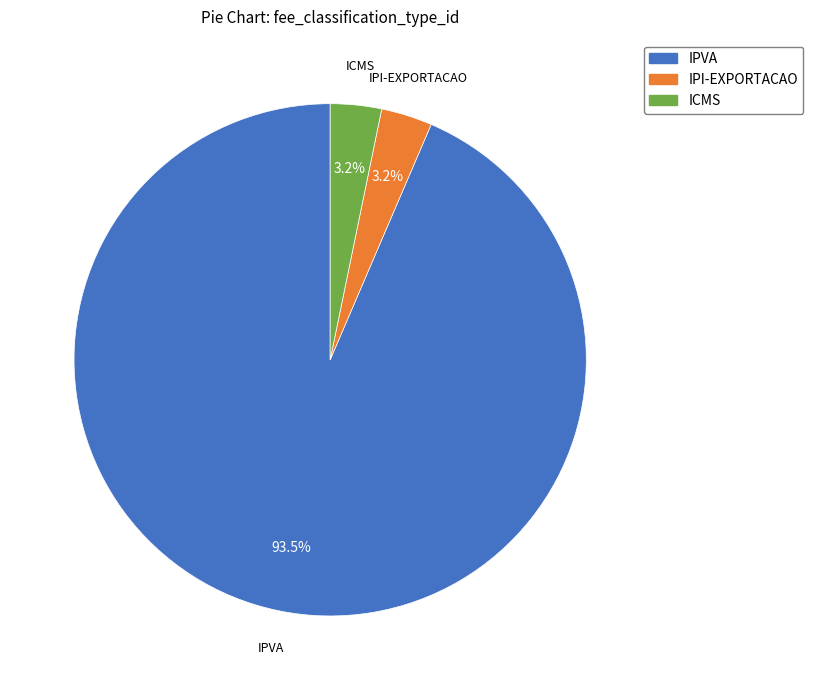

How many segments does this pie chart have?

3